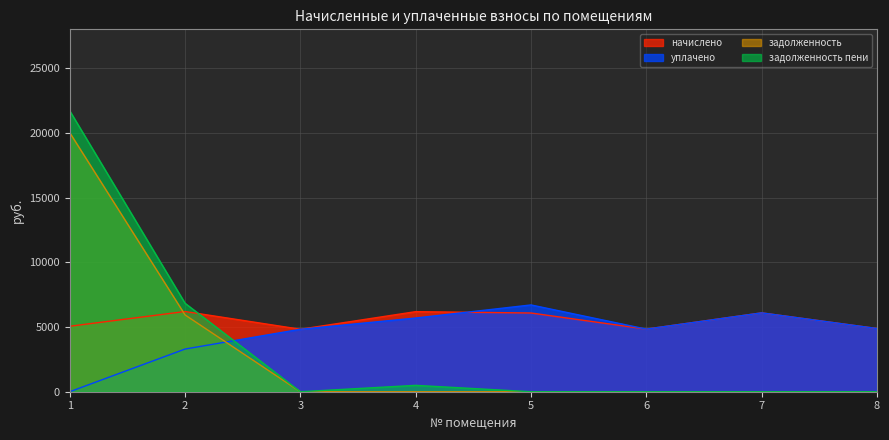

Which series has the widest spread of values?

задолженность пени